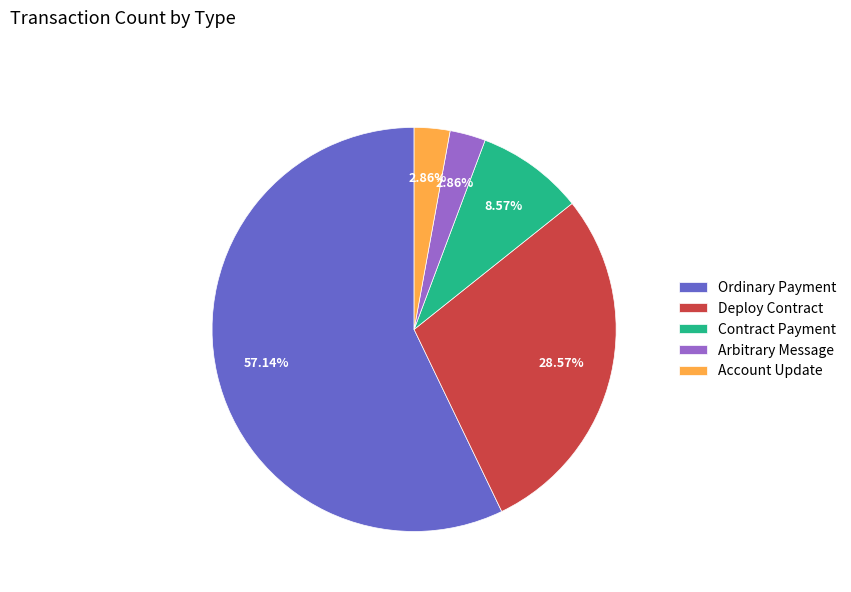

Between Ordinary Payment and Arbitrary Message, which is larger?

Ordinary Payment